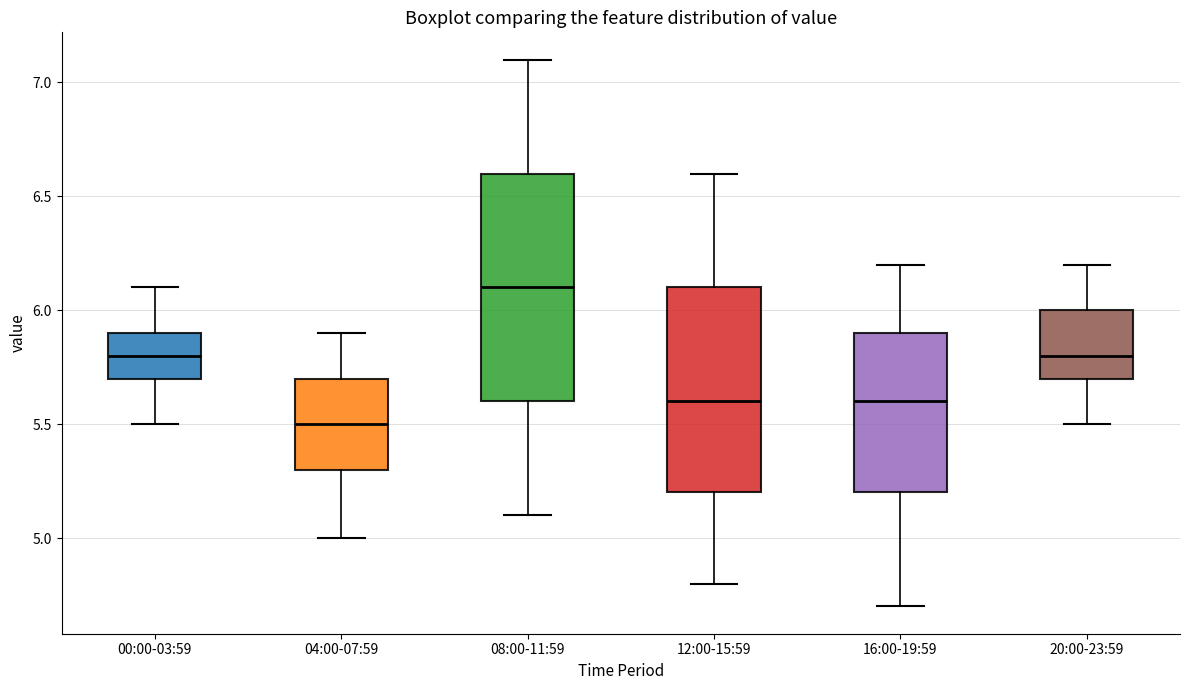

Which box's median line is the highest?

08:00-11:59